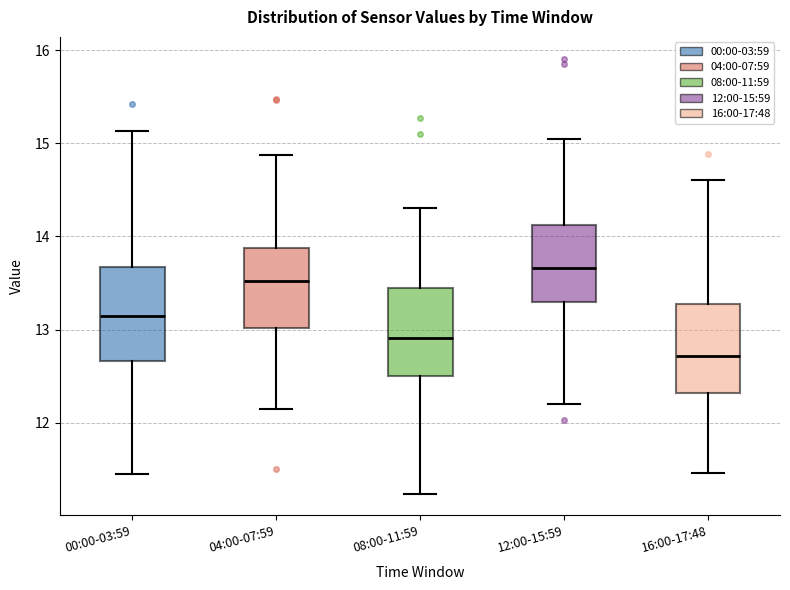

Where is the lower edge of the box for 00:00-03:59 on the y-axis? The values are not printed on the chart, so give them approximately, as read against the axis.

12.7